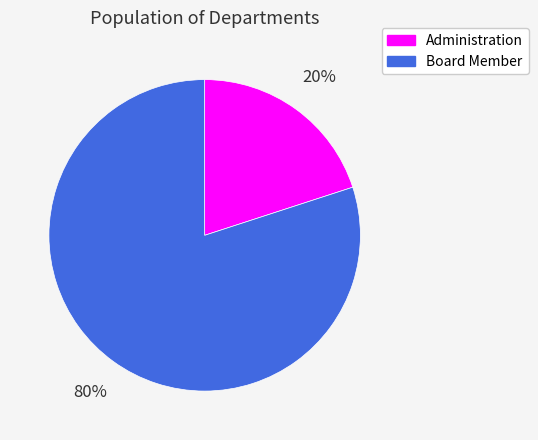

Is there any slice that represents more than half of the pie?

Yes